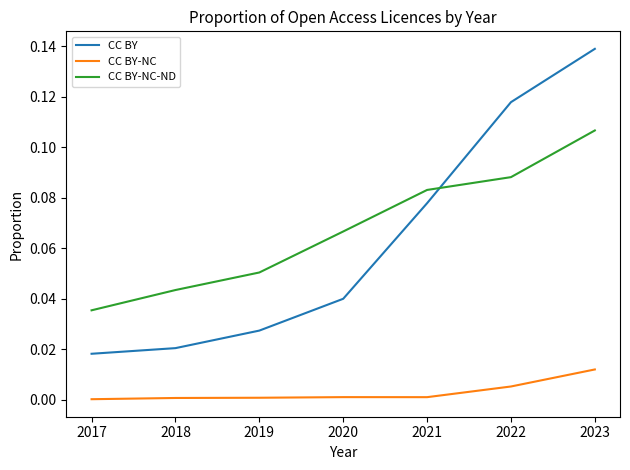

True or false: CC BY-NC and CC BY cross at least once.

False